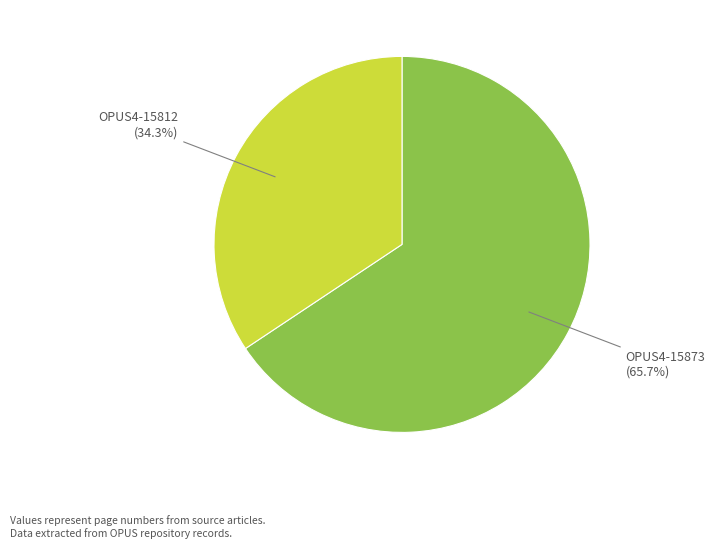

Is there any slice that represents more than half of the pie?

Yes